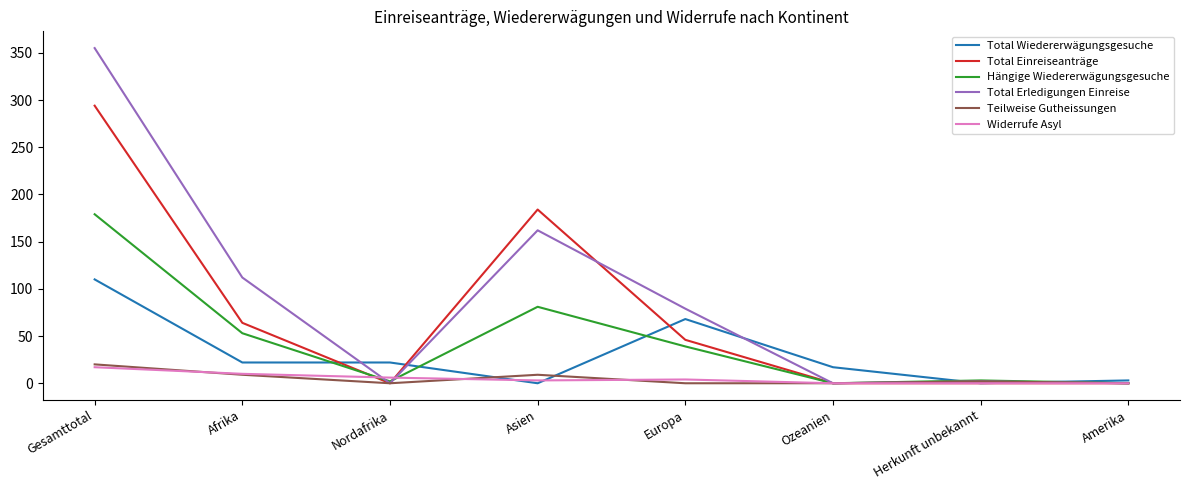

Which category has the highest value in the Hängige Wiedererwägungsgesuche series?

Gesamttotal